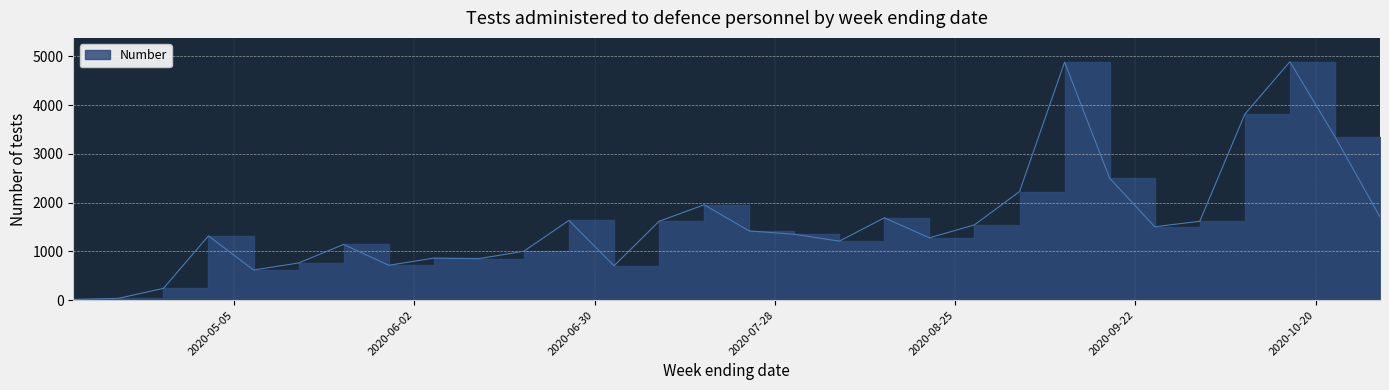

Is it true that the value at 2020-05-29 is 361?

False